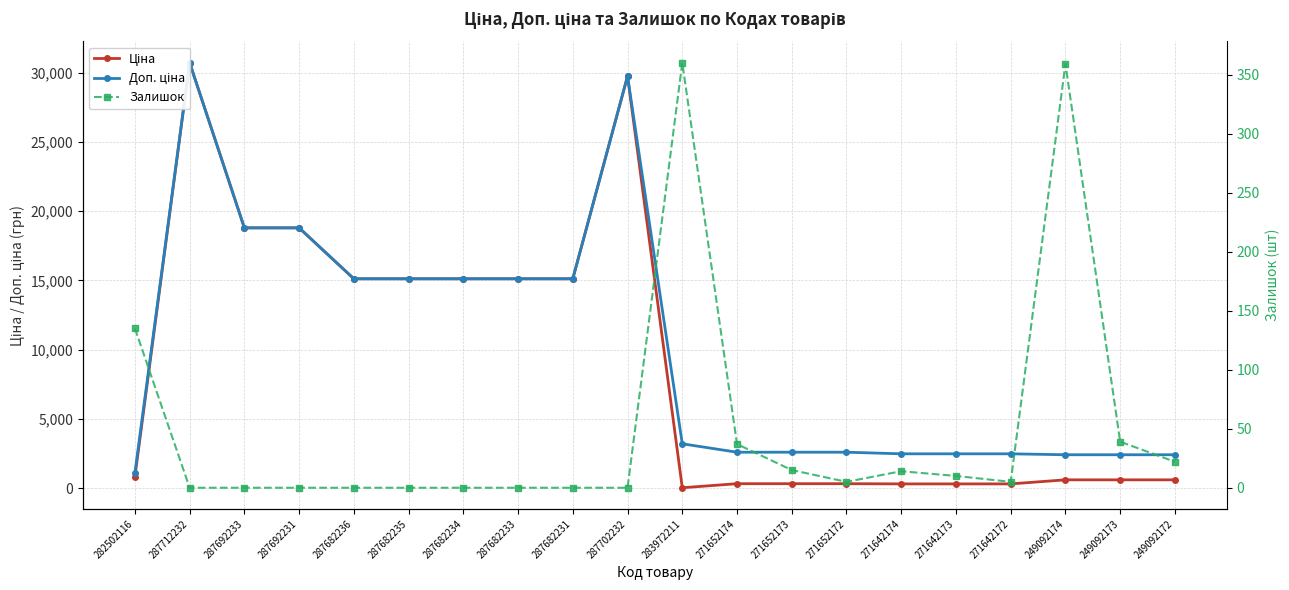

What is the total value across all series at 271652173?

2938.1